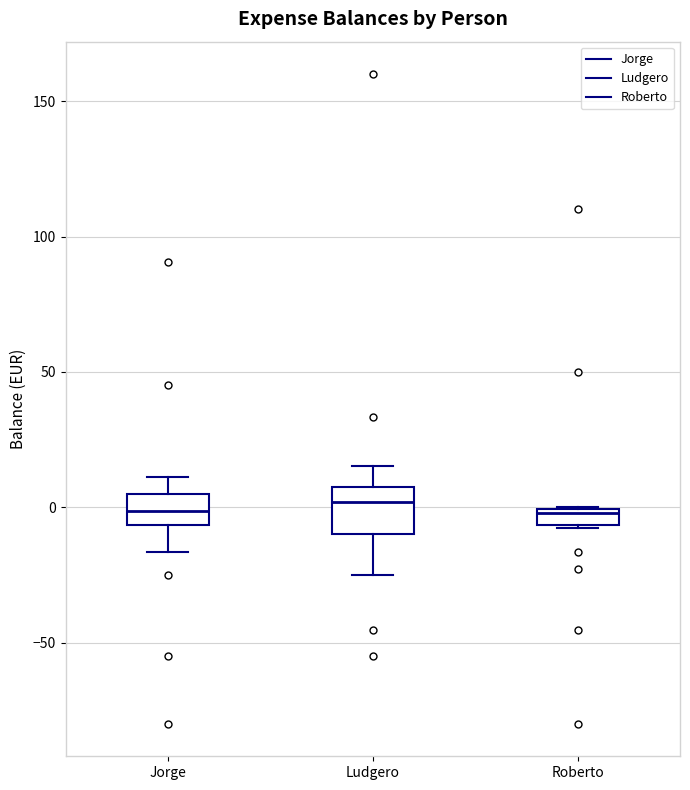

Which box is the tallest, from its lower edge to its upper edge?

Ludgero